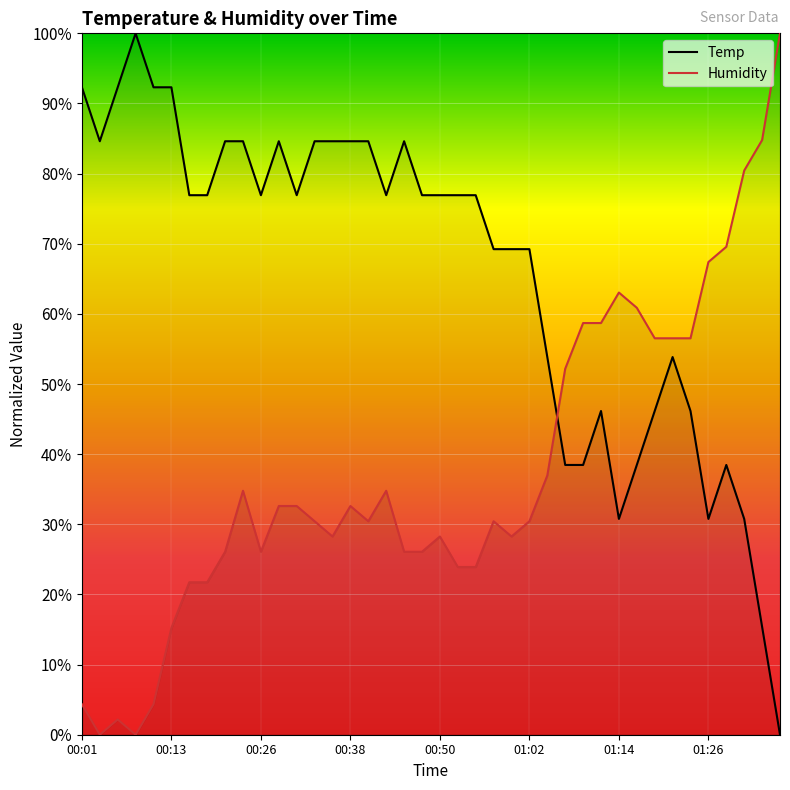

True or false: Humidity has a value of 84.8 at 38.

True